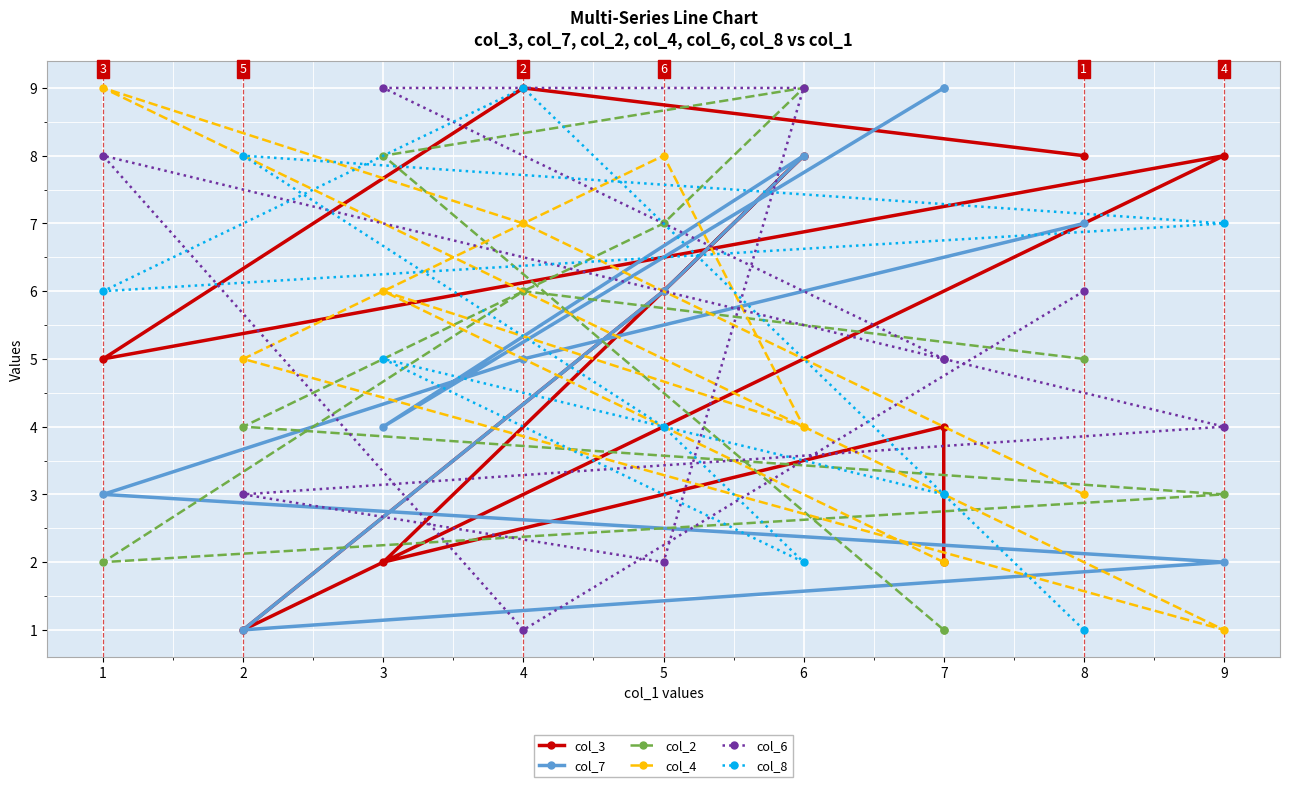

True or false: col_6 and col_8 intersect in this chart.

True